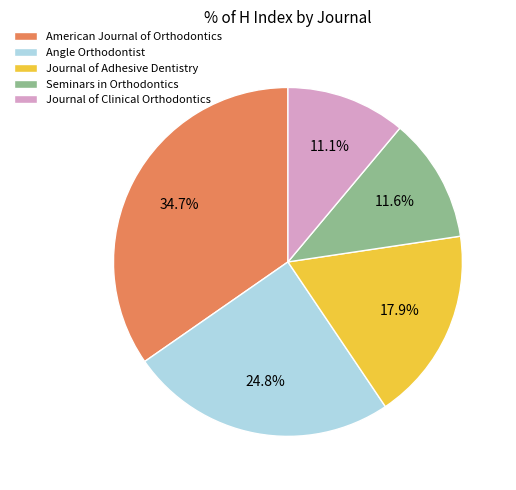

The Angle Orthodontist slice represents 19% of the pie. True or false?

False